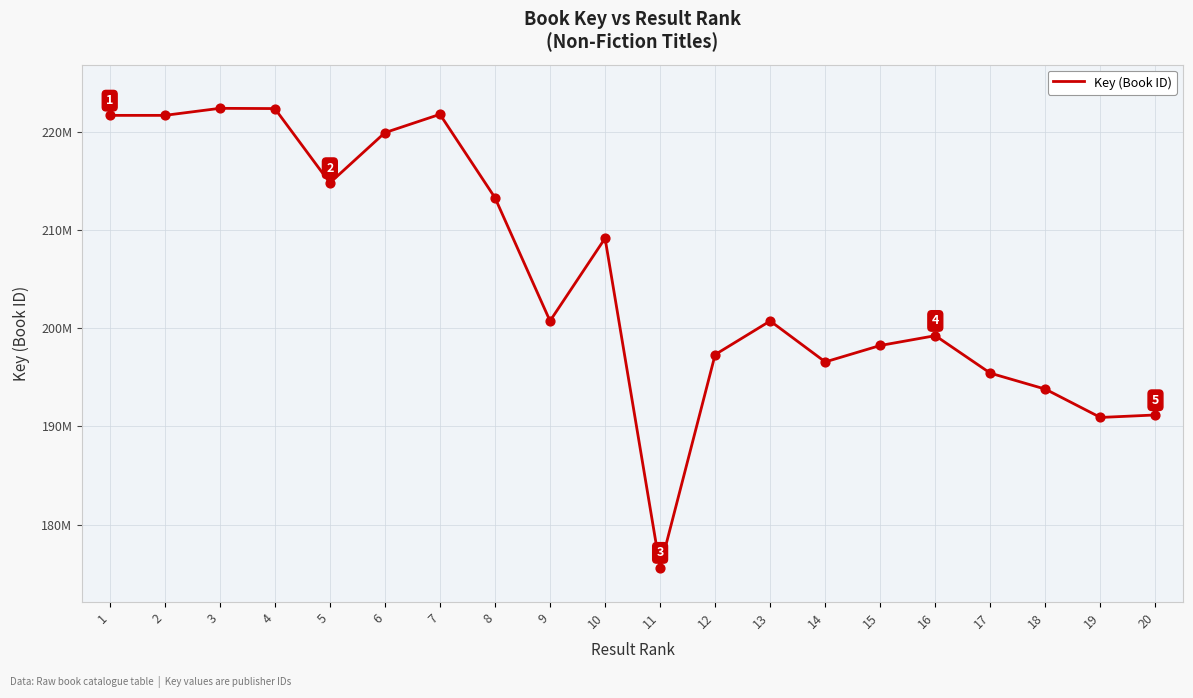

What is the ratio of the value at 19 to the value at 17?

1.0